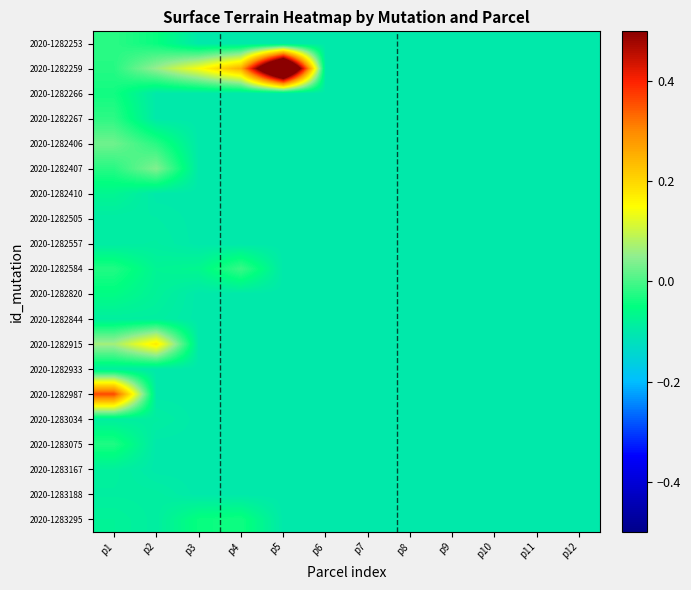

At p3, list the series in order from largest to smallest.

2020-1282259, 2020-1283295, 2020-1282584, 2020-1282253, 2020-1282266, 2020-1282267, 2020-1282406, 2020-1282407, 2020-1282410, 2020-1282505, 2020-1282557, 2020-1282820, 2020-1282844, 2020-1282915, 2020-1282933, 2020-1282987, 2020-1283034, 2020-1283075, 2020-1283167, 2020-1283188